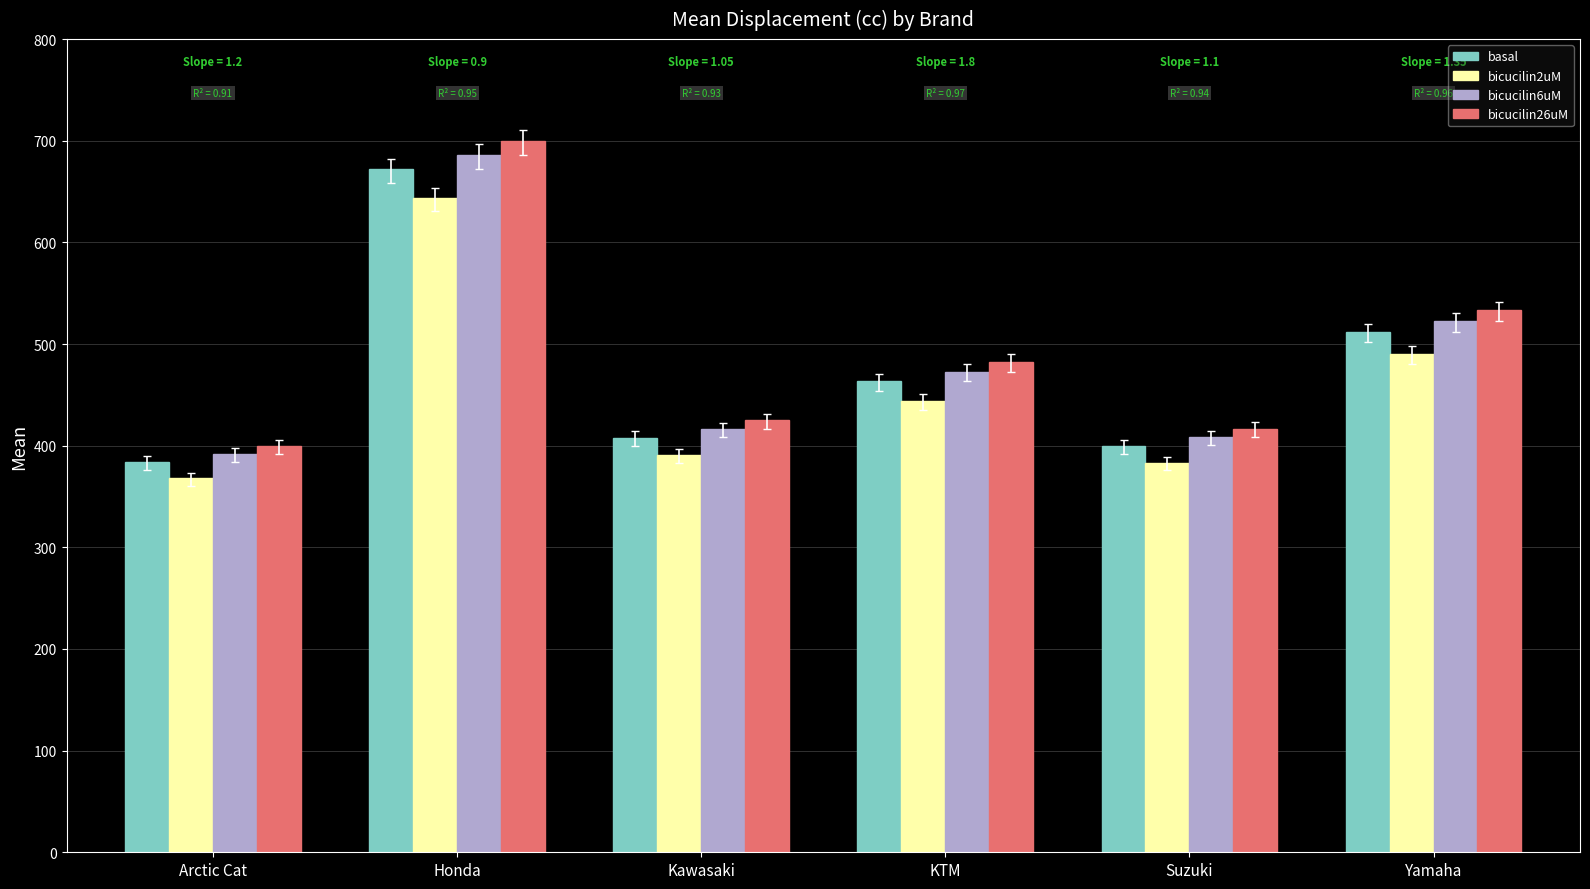

What is the average value of the basal series?

473.2